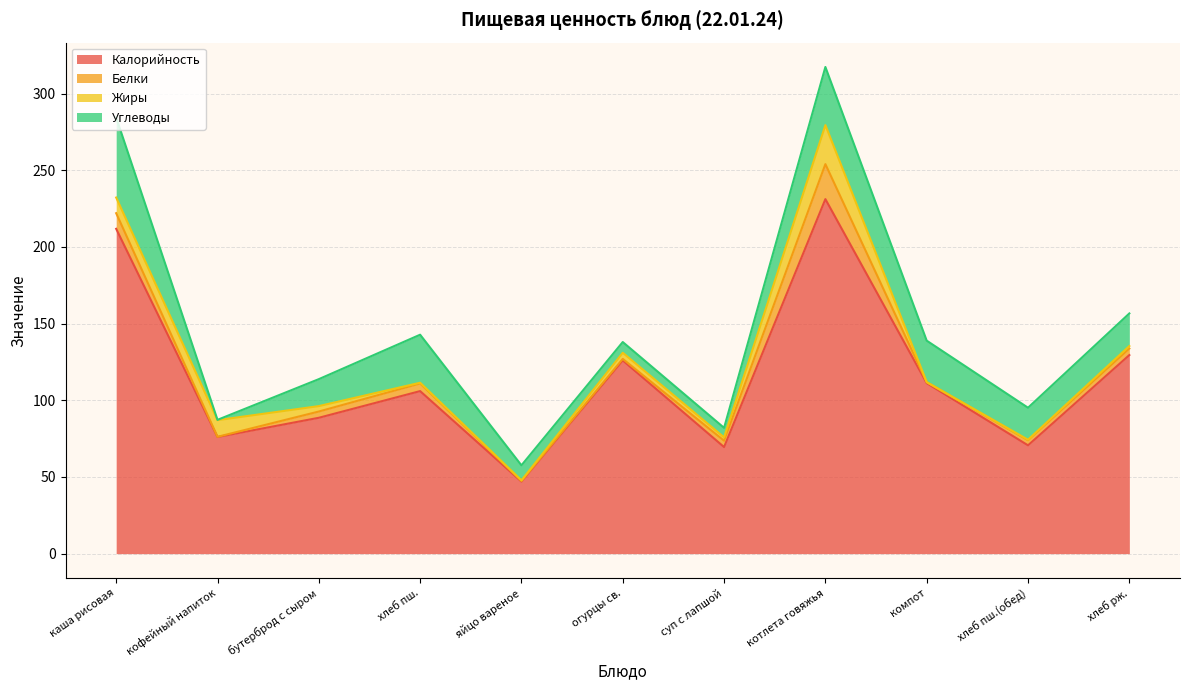

What is the greatest value displayed?

231.2